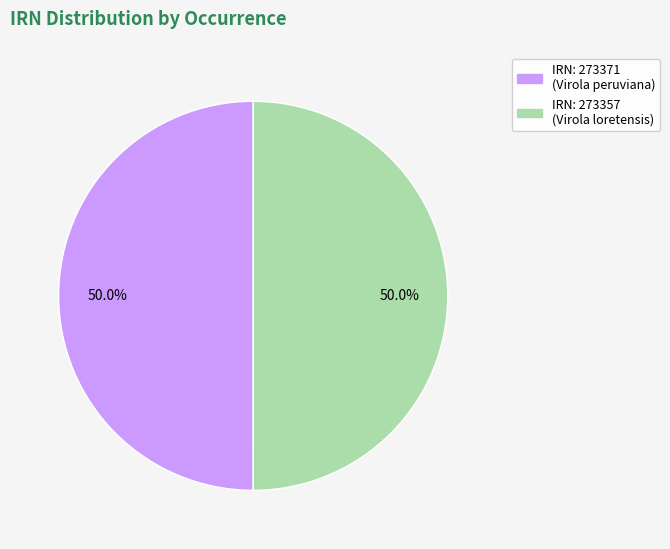

Combined, do IRN: 273371 (Virola peruviana) and IRN: 273357 (Virola loretensis) account for over 50%?

Yes